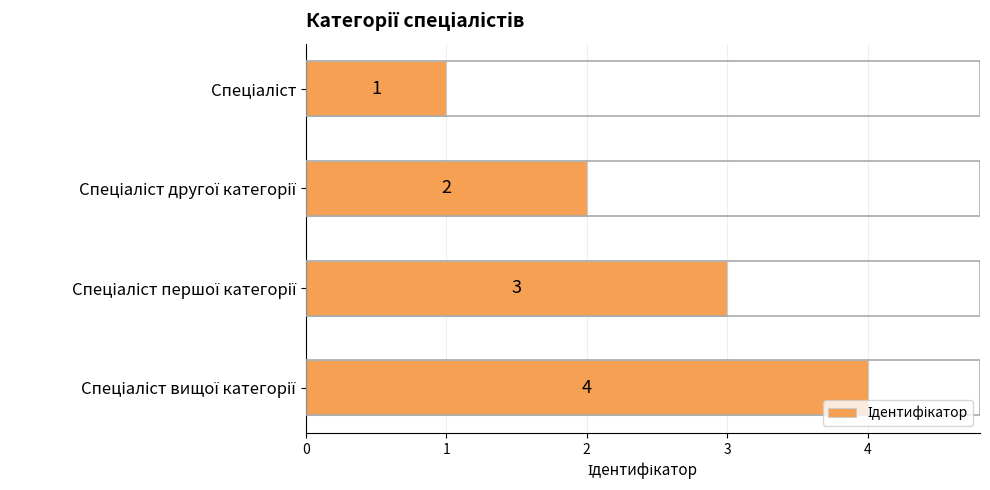

What is the value of the 3rd bar from the top?

3